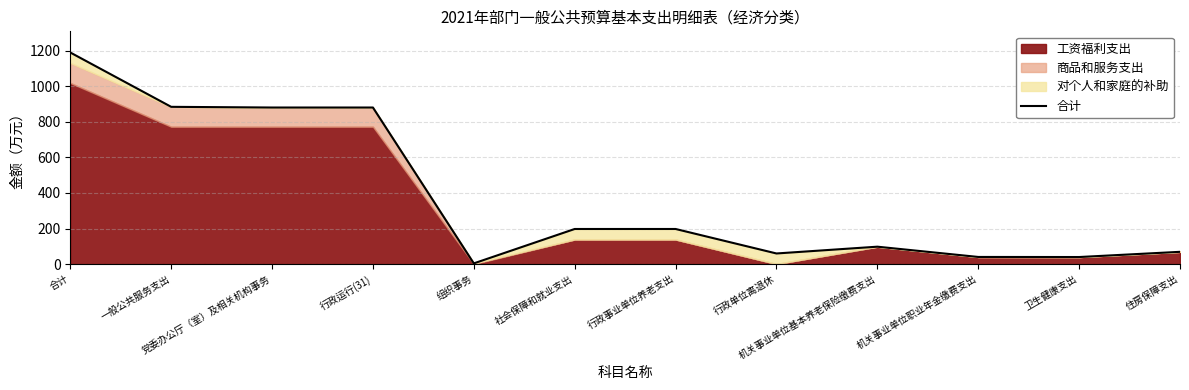

How many points are lower than both their immediate neighbors (excluding endpoints)?

3